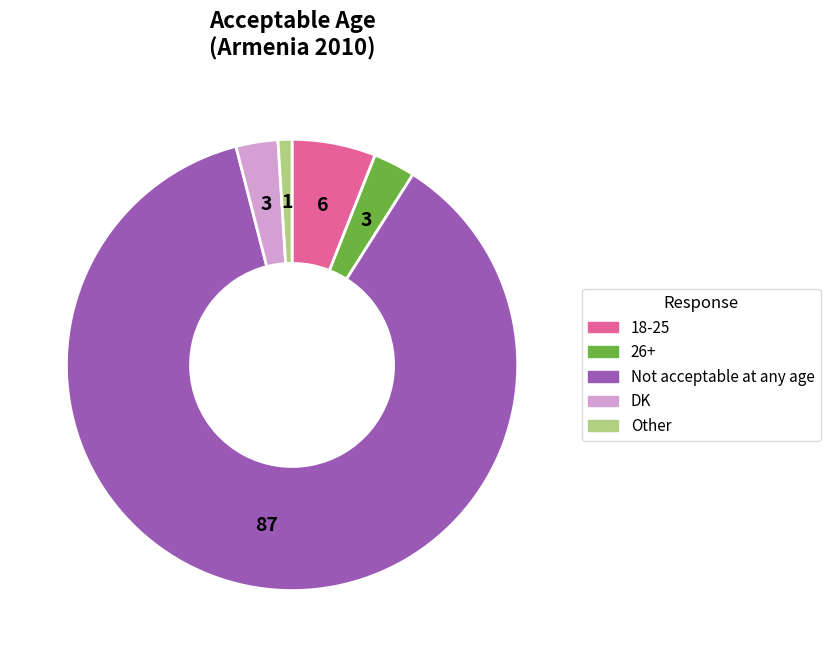

Which slice is the largest?

Not acceptable at any age